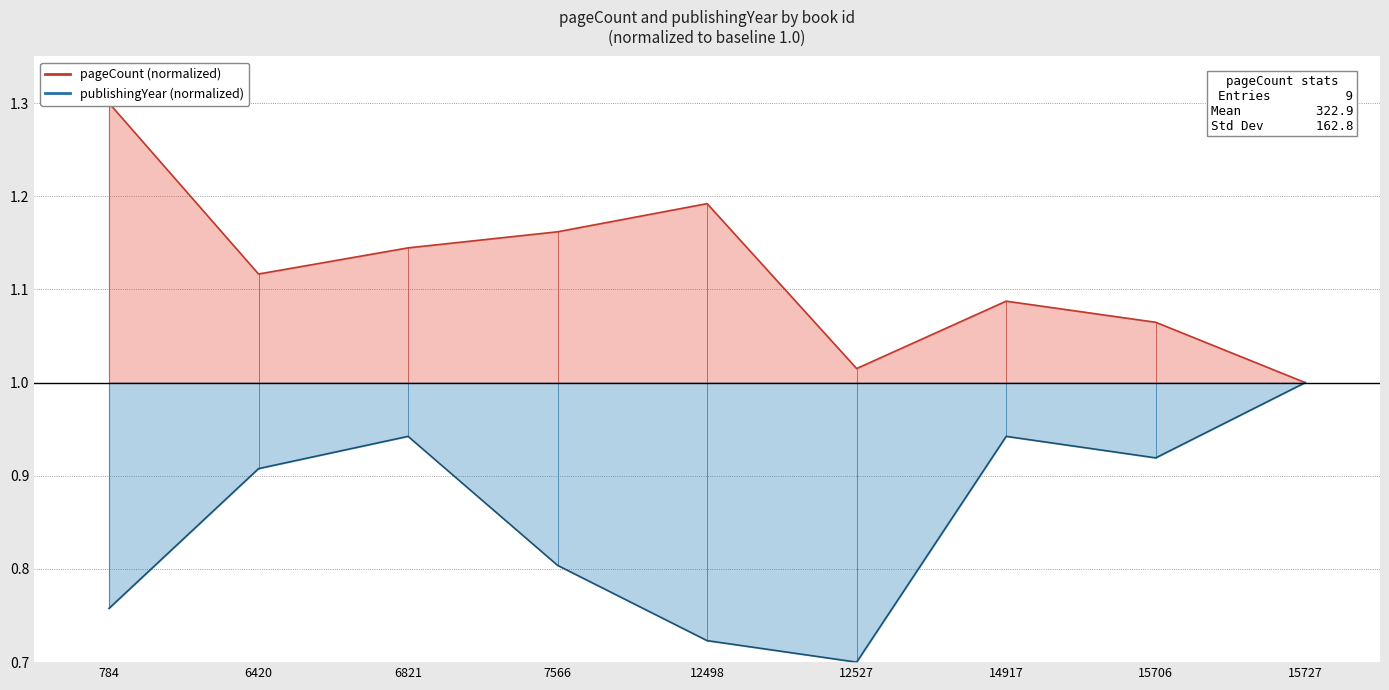

At how many categories does at least one series exceed 0?

9